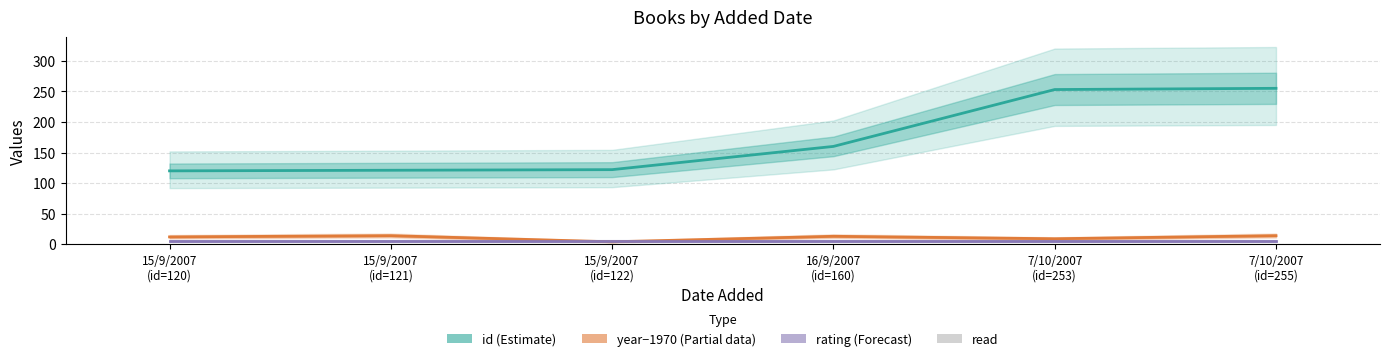

Reading left to right, transcribe all the data shown in this chart.

id (Estimate): 15/9/2007
(id=120)=120	15/9/2007
(id=121)=121	15/9/2007
(id=122)=122	16/9/2007
(id=160)=160	7/10/2007
(id=253)=253	7/10/2007
(id=255)=255
year − 1970 (Partial): 15/9/2007
(id=120)=12	15/9/2007
(id=121)=14	15/9/2007
(id=122)=4	16/9/2007
(id=160)=13	7/10/2007
(id=253)=9	7/10/2007
(id=255)=14
rating (Forecast): 15/9/2007
(id=120)=5	15/9/2007
(id=121)=5	15/9/2007
(id=122)=5	16/9/2007
(id=160)=5	7/10/2007
(id=253)=5	7/10/2007
(id=255)=5
read: 15/9/2007
(id=120)=1	15/9/2007
(id=121)=1	15/9/2007
(id=122)=1	16/9/2007
(id=160)=1	7/10/2007
(id=253)=1	7/10/2007
(id=255)=1